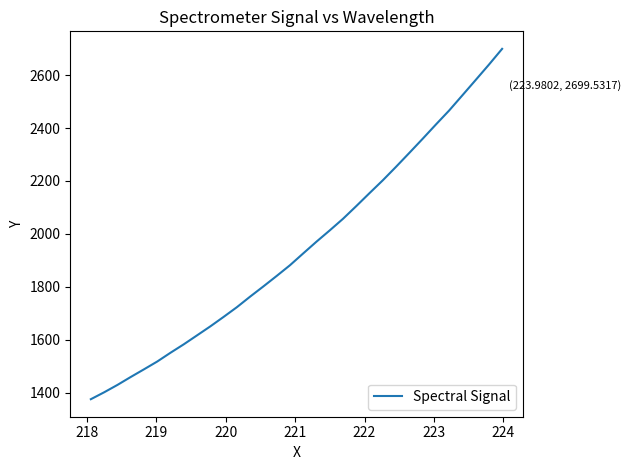

What is the minimum value shown in the chart?

1375.2